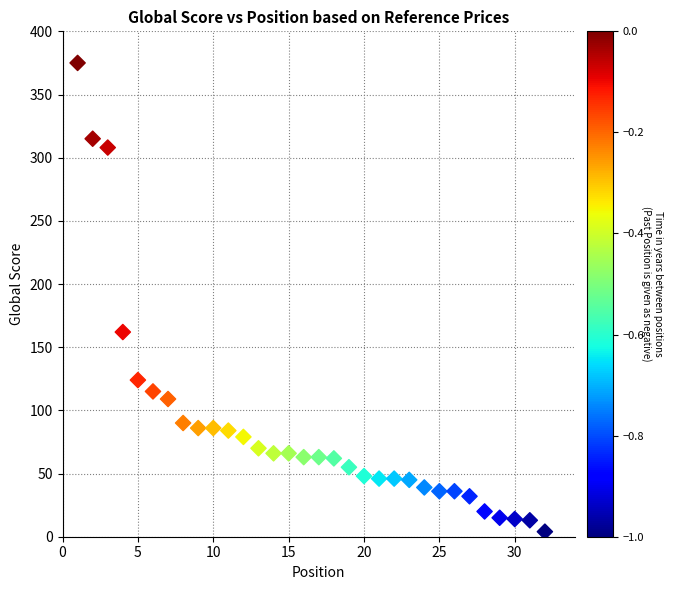

What Y value in the scatter plot is closest to 189?

162